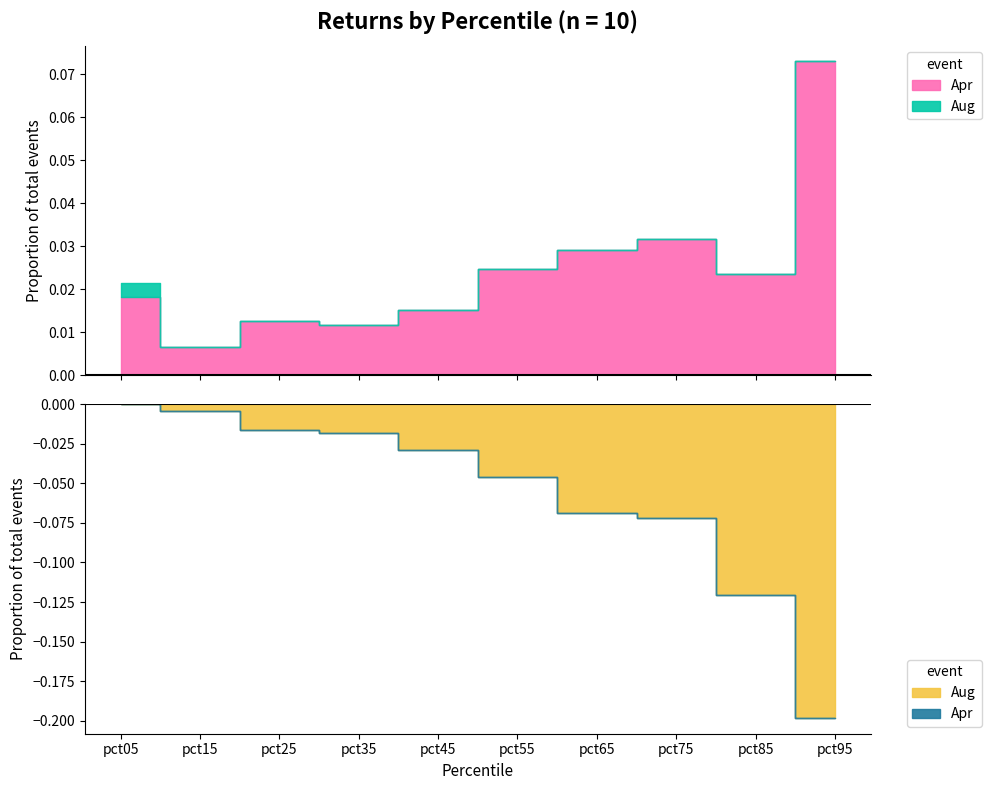

How many lines are shown in the chart?

2